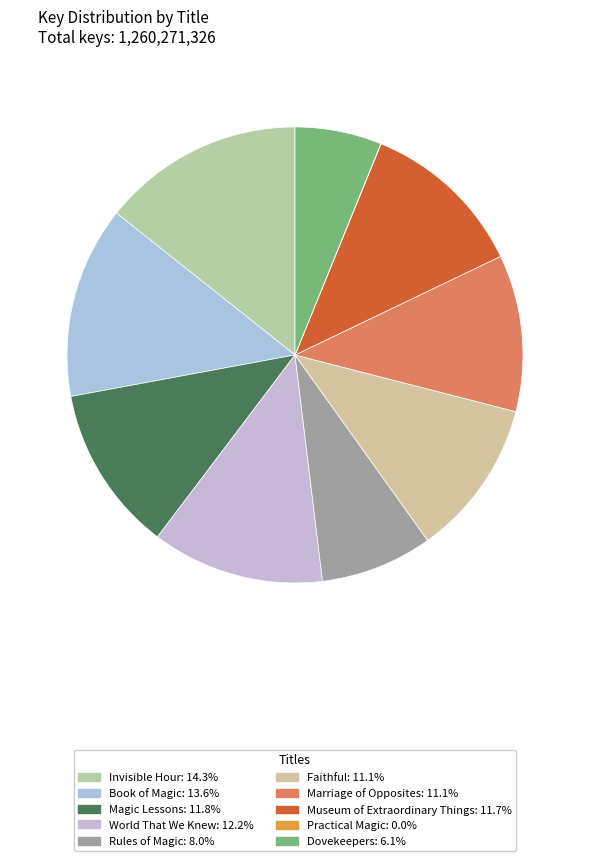

Which has a higher value, Dovekeepers or World That We Knew?

World That We Knew